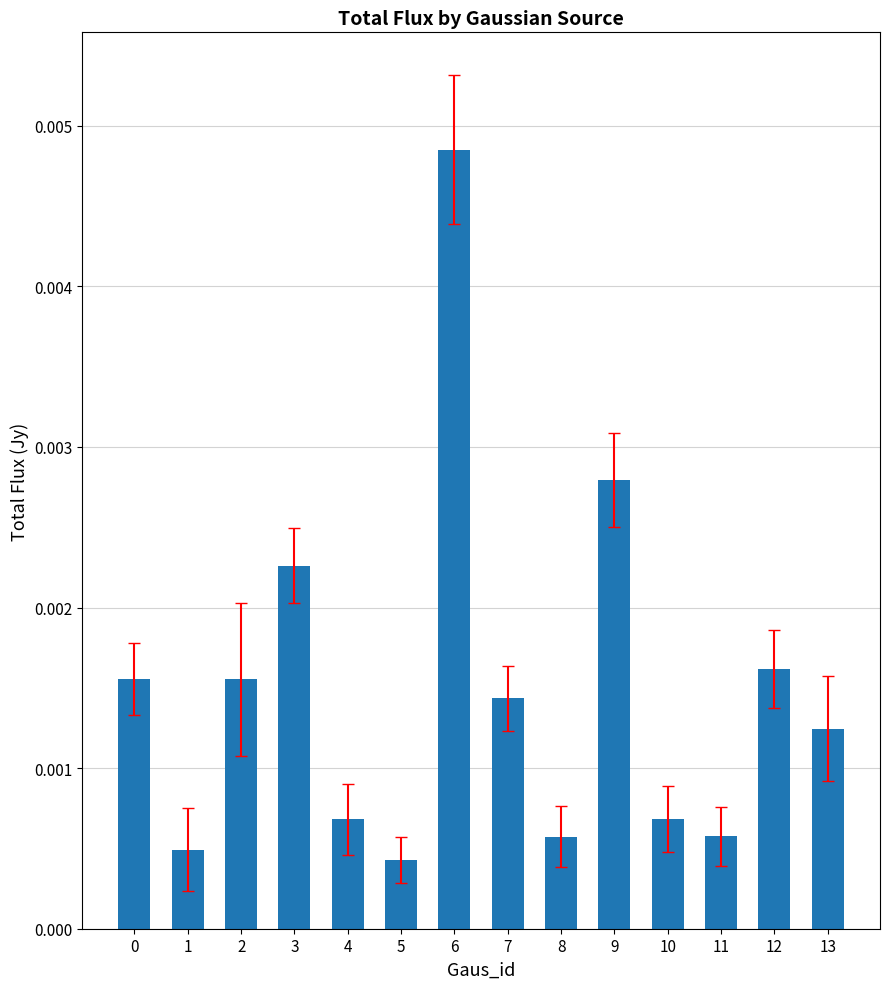

Which has a higher value, 10 or 5?

10